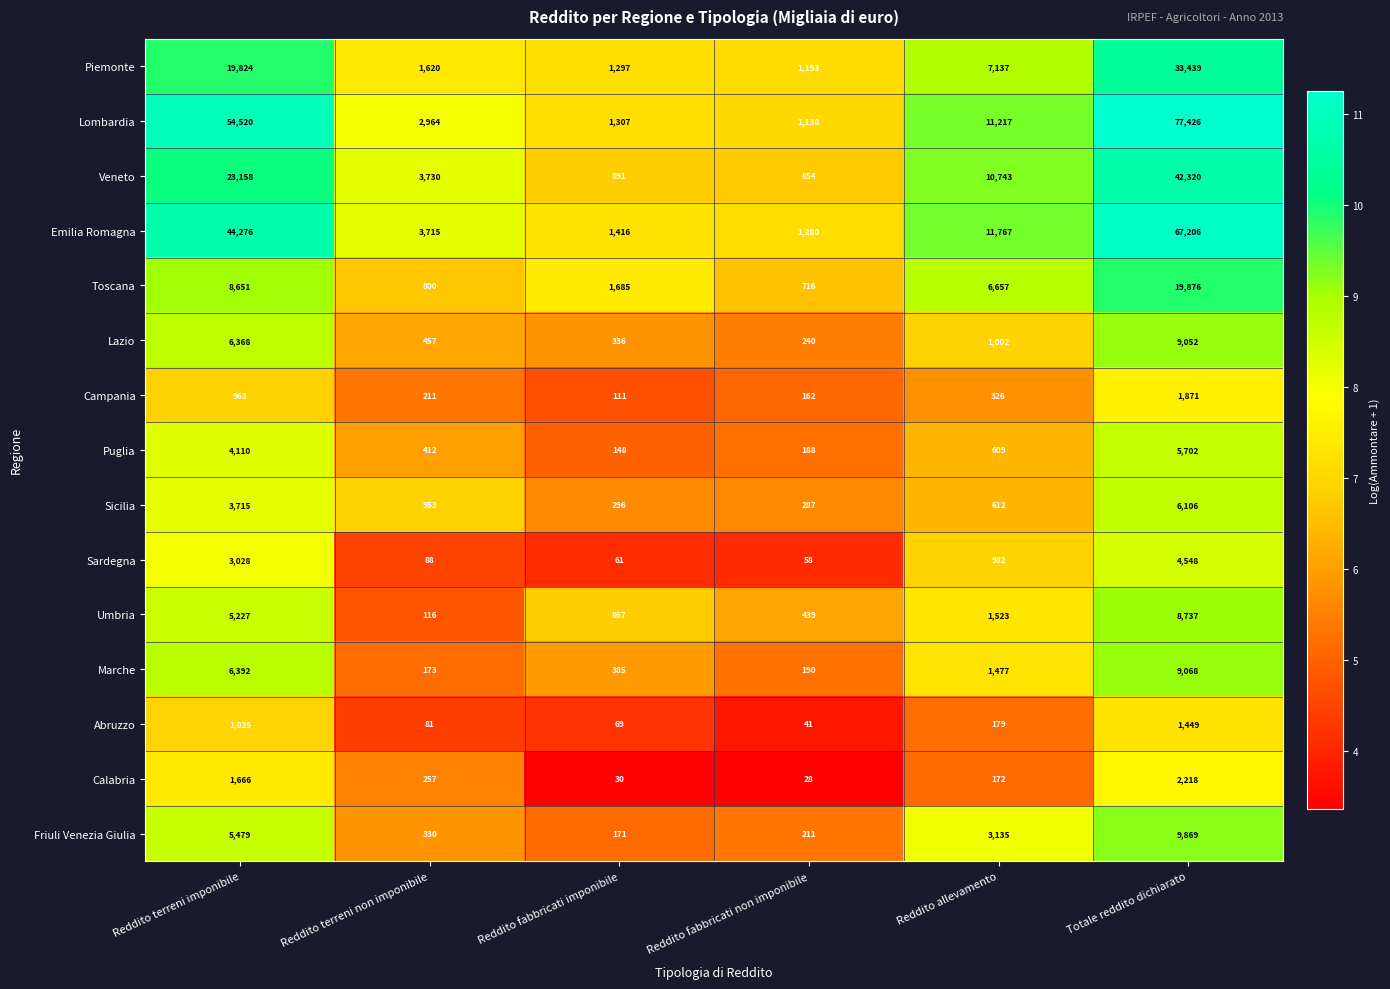

The Campania series shows 977 at Totale reddito dichiarato. True or false?

False